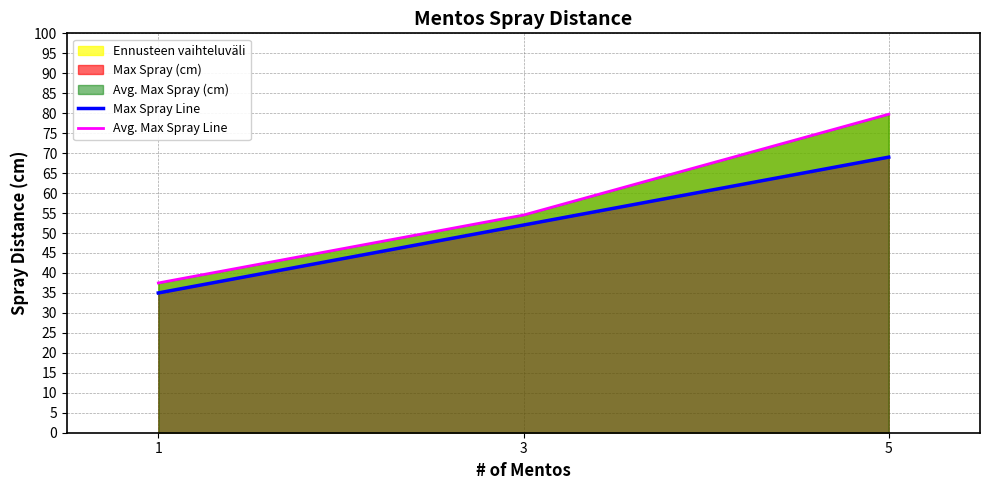

What is the difference between the maximum and minimum values in the Max Spray Line series?

34.0